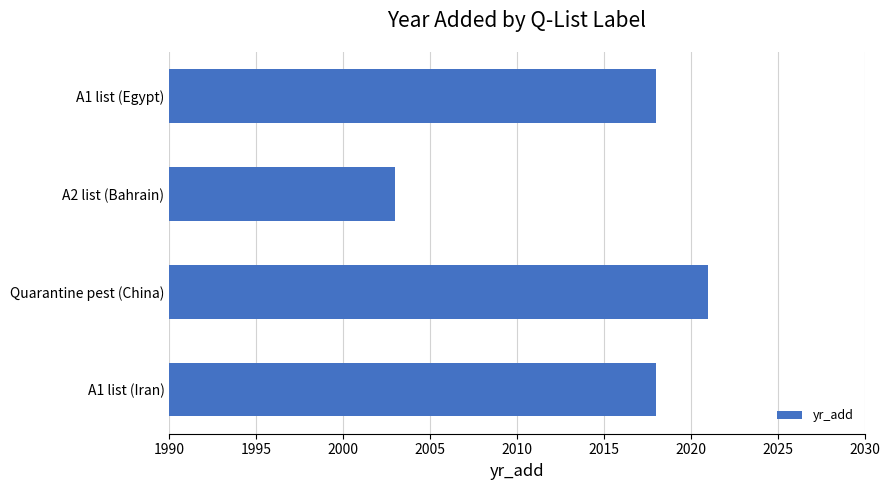

What is the value of the 1st bar from the top?

2018